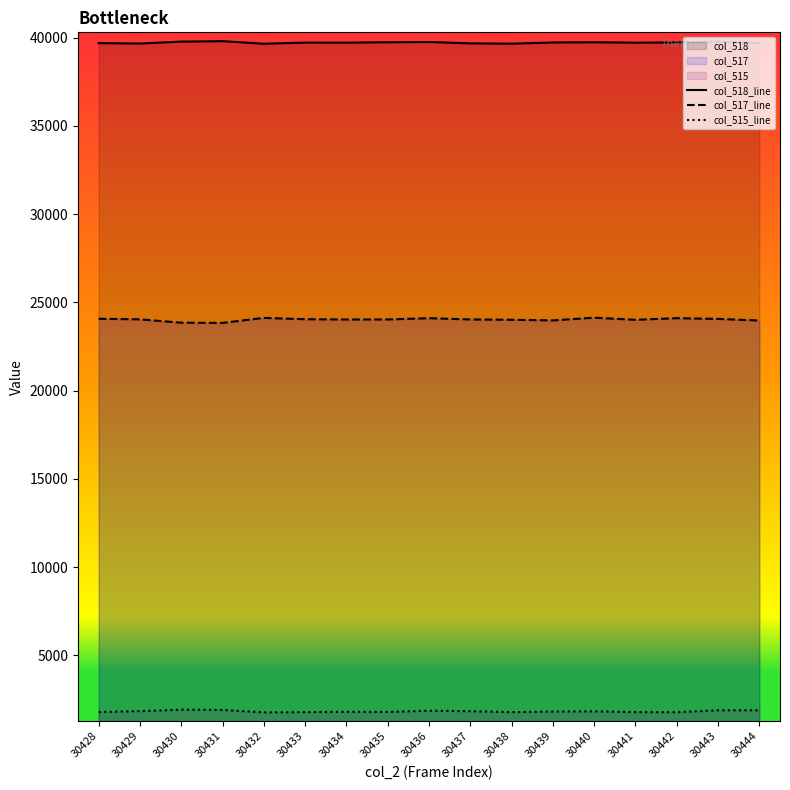

At which category does the chart reach its minimum across all series?

30432